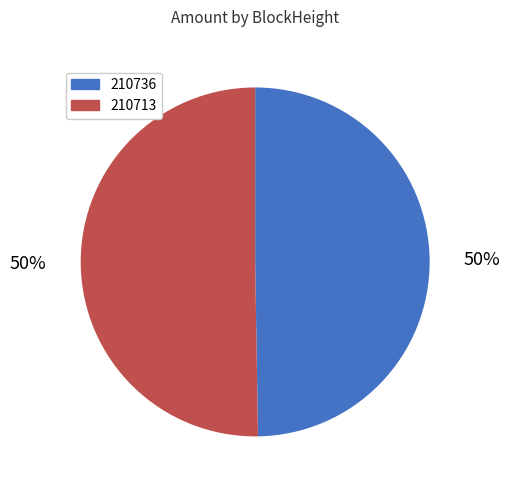

To the nearest percent, what percentage of the pie is 210713?

50%